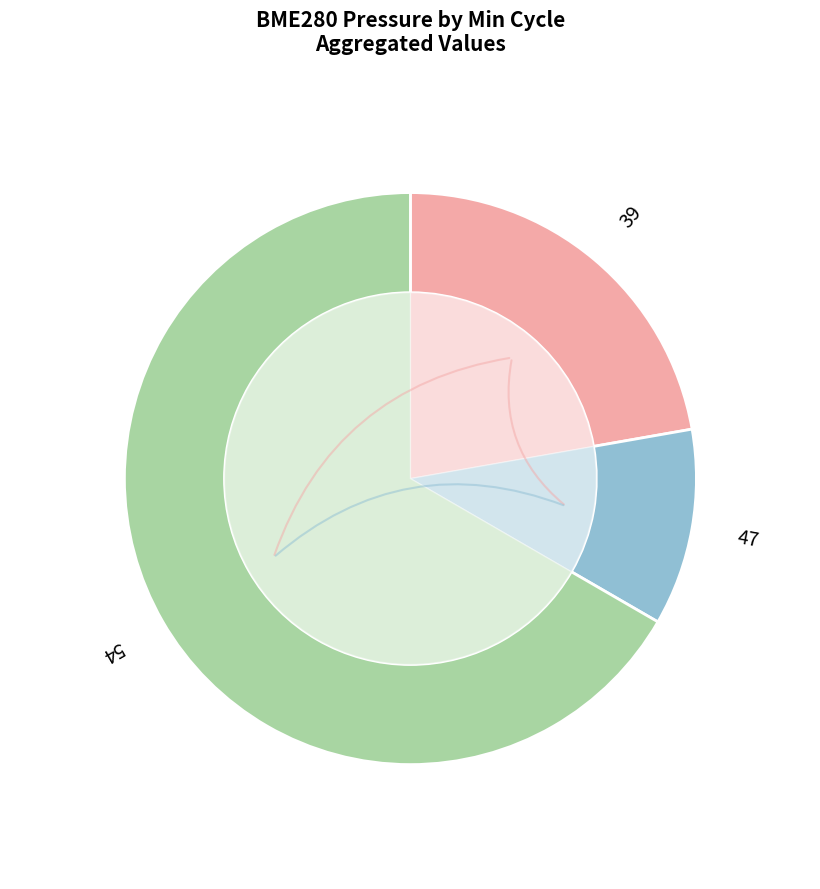

Is it true that 54 is 1% of the pie?

False